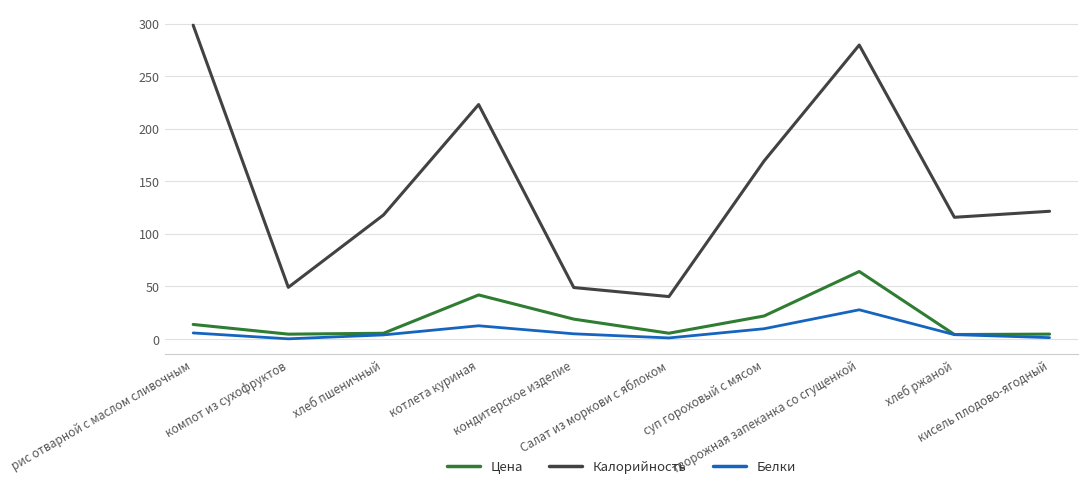

What are all the series names shown in the legend?

Цена, Калорийность, Белки